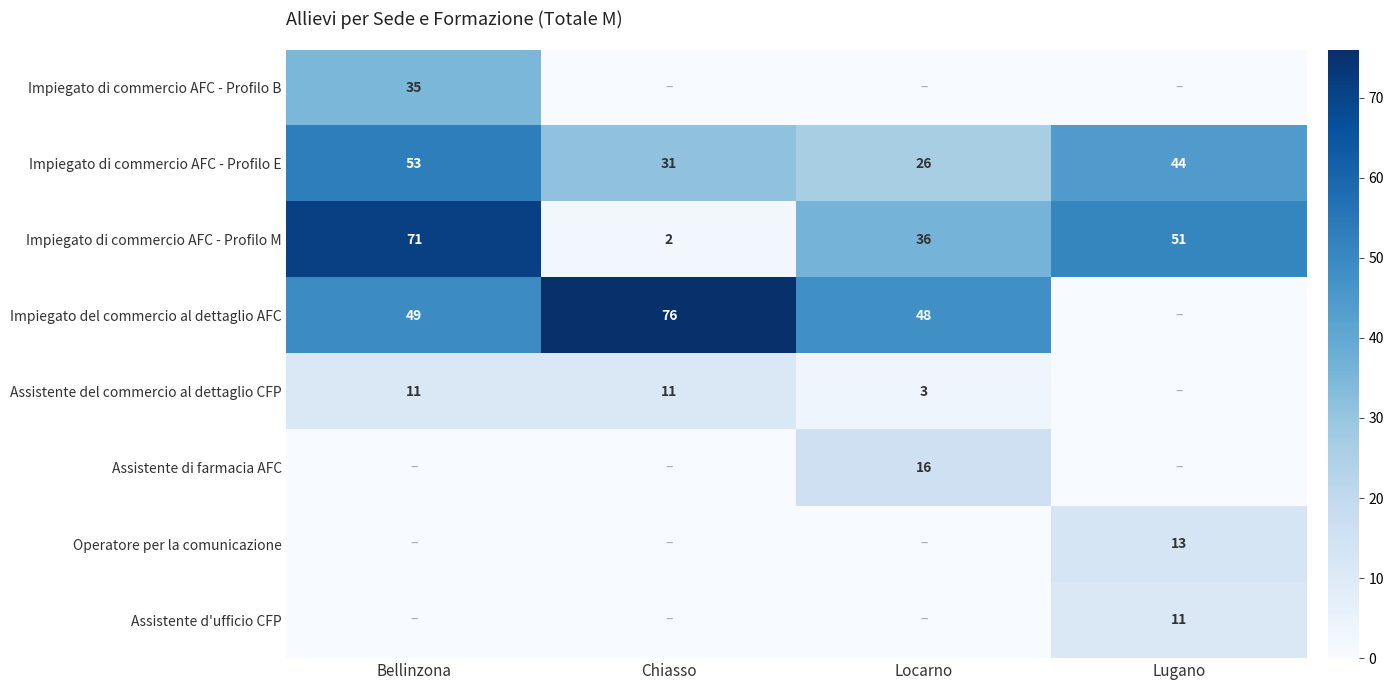

What is the sum of the Assistente del commercio al dettaglio CFP values at Bellinzona and Chiasso?

22